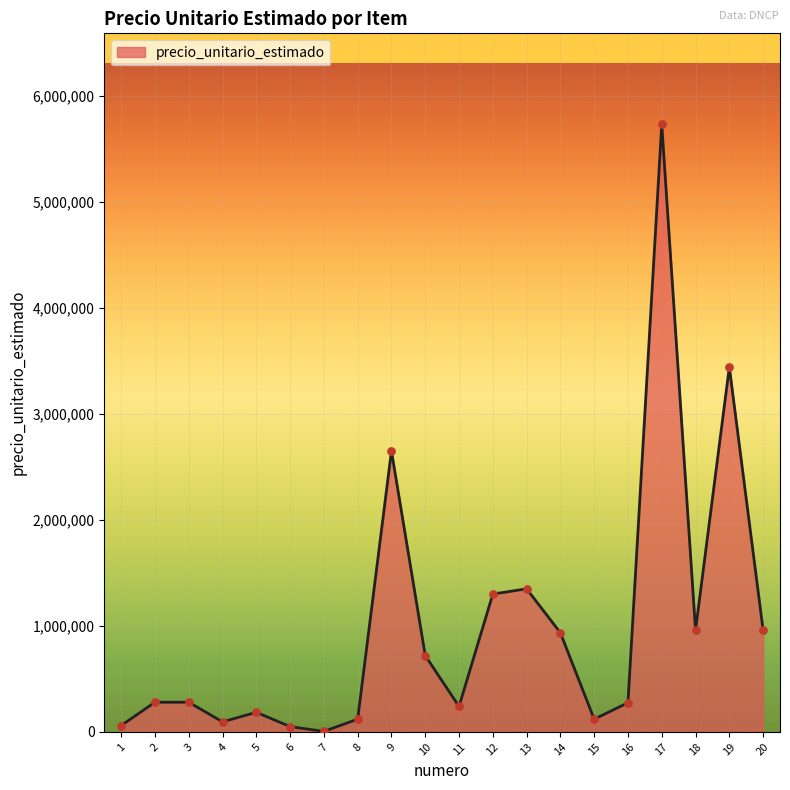

What is the change in value from 4 to 5?

+90000